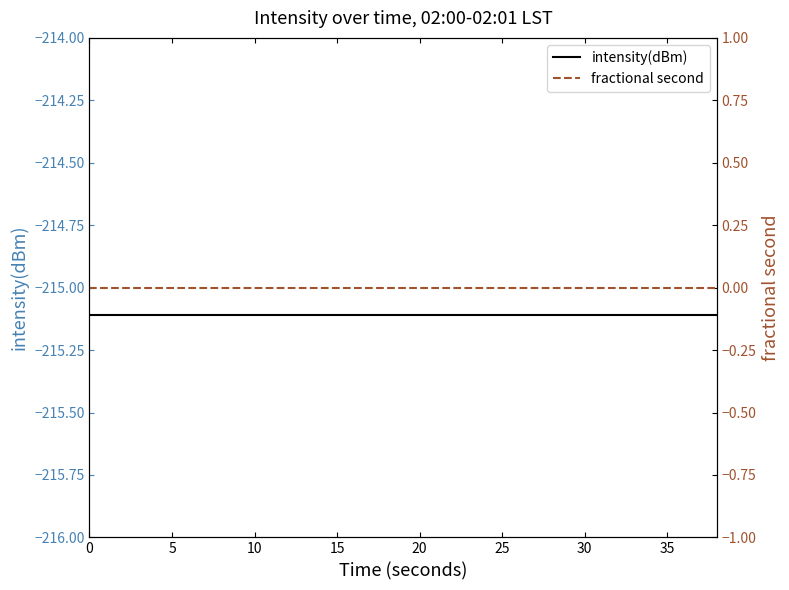

What are all the series names shown in the legend?

intensity(dBm), fractional second